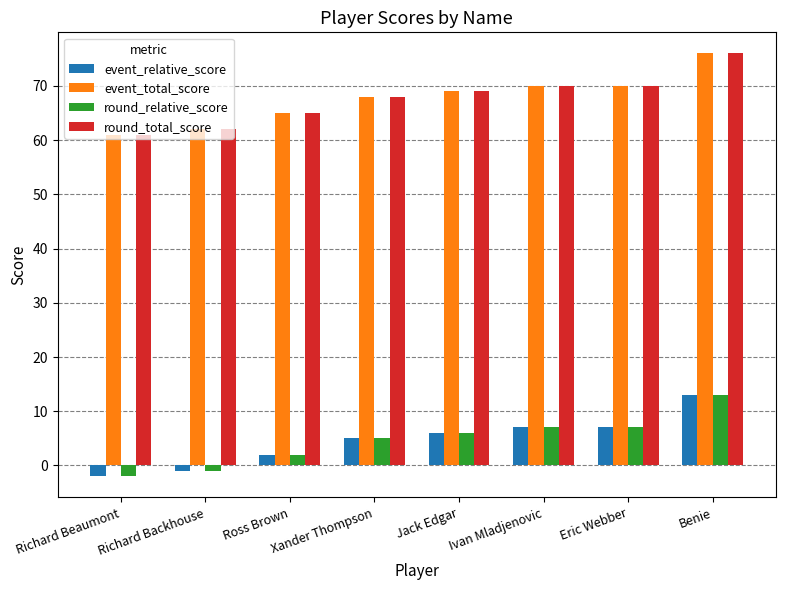

Which category has the highest value across all series?

Benie